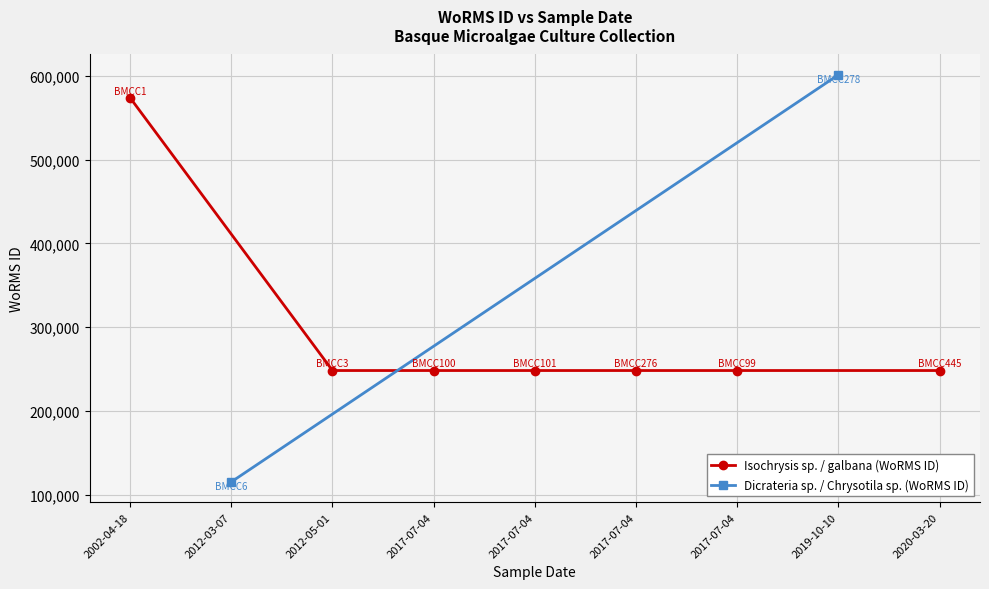

What is the ratio of the value at 2019-10-10 to the value at 2017-07-04?

2.4